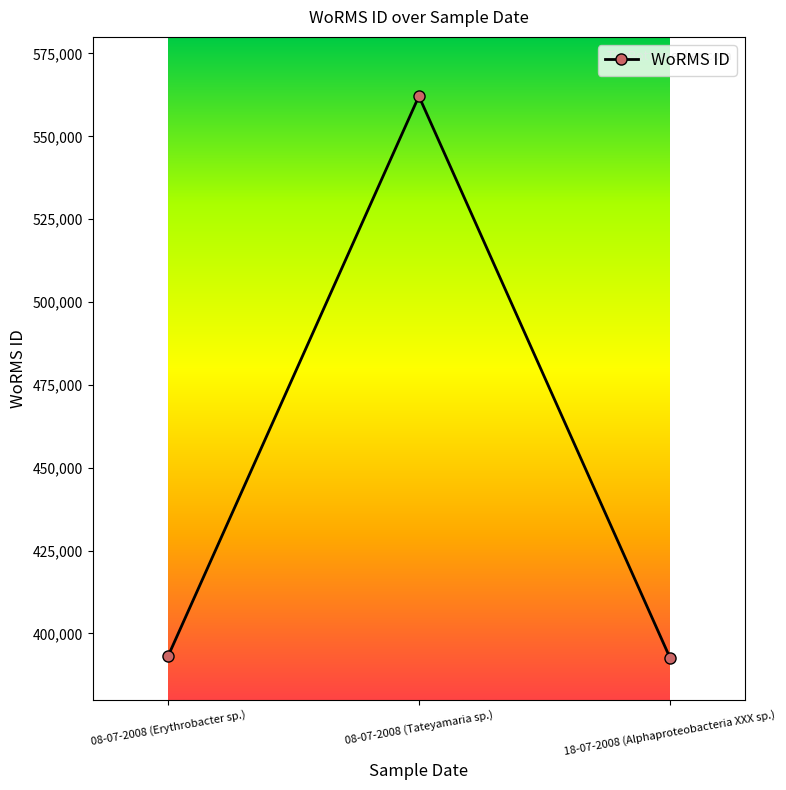

Approximately how many times larger is the value at 18-07-2008 (Alphaproteobacteria XXX sp.) compared to 08-07-2008 (Tateyamaria sp.)?

0.7